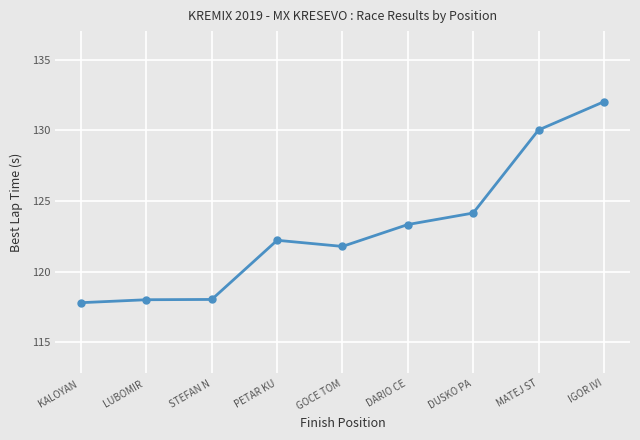

How many lines are shown in the chart?

1